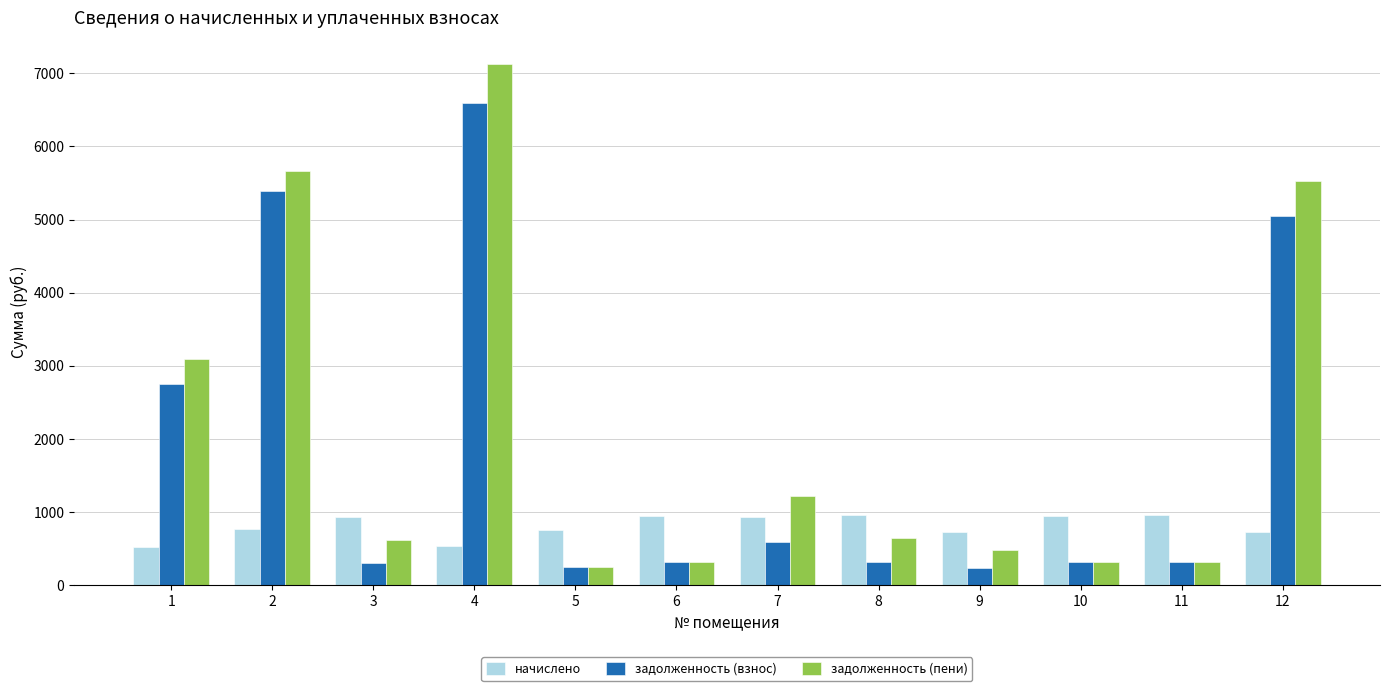

What is the total value across all series at 6?

1584.8